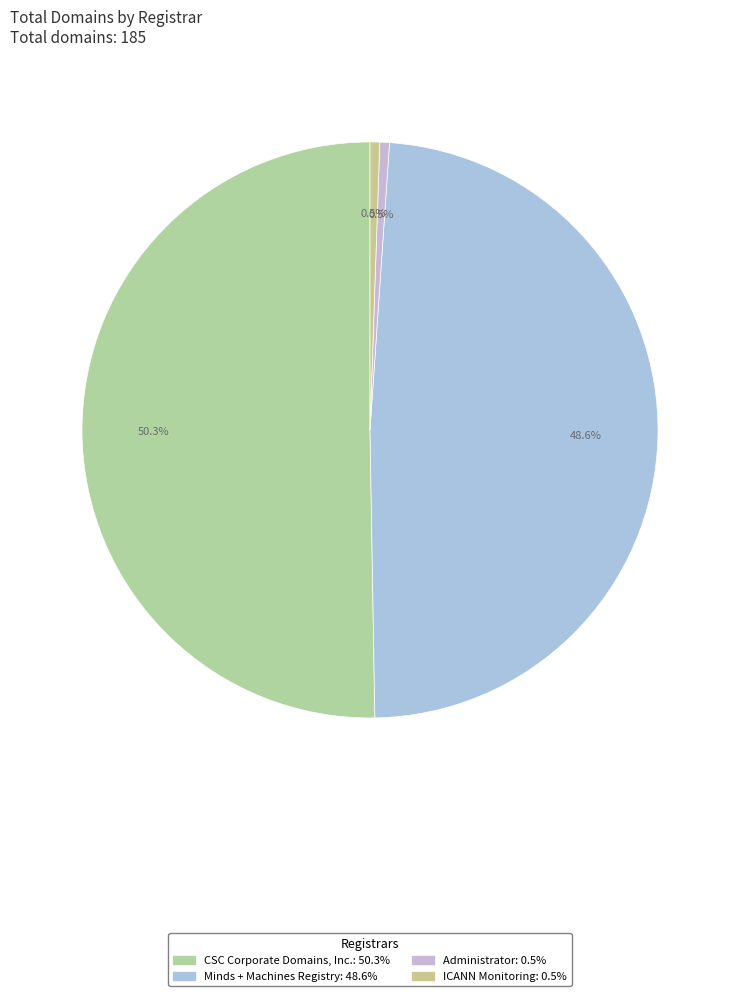

How many segments does this pie chart have?

4